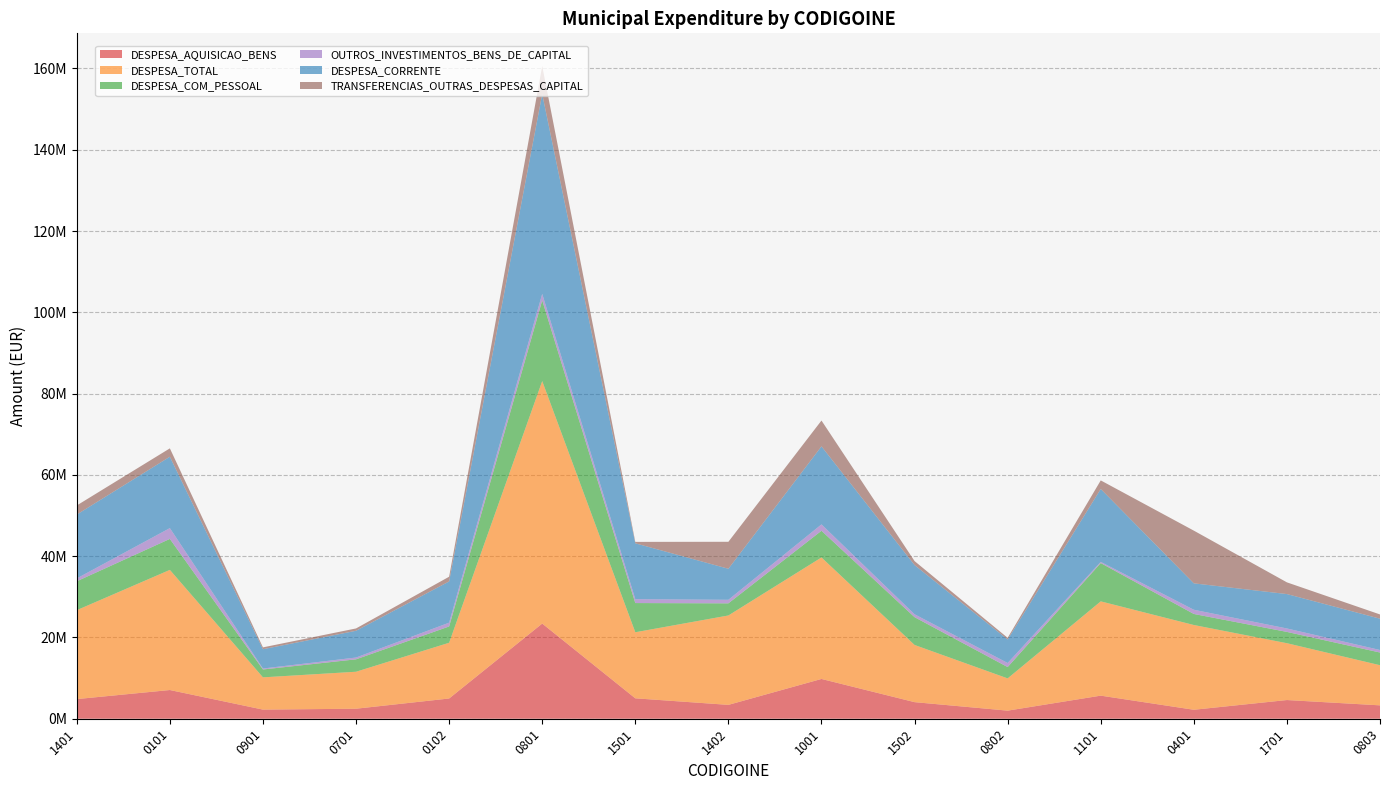

Reading left to right, extract all data points from this chart.

DESPESA_AQUISICAO_BENS: 4831879.5	7063938.7	2243156.8	2463892.2	4978556.0	23415486.5	5022492.2	3409946.9	9787705.3	4079703.8	1990306.5	5680394.2	2205923.4	4599548.4	3291516.1
DESPESA_TOTAL: 21878100.0	29560469.9	7938938.2	9097885.6	13715156.8	59662599.6	16255677.9	21999024.1	29894261.5	14074225.2	7934234.3	23198354.0	20855507.1	13983696.3	9876827.1
DESPESA_COM_PESSOAL: 7110002.5	7619550.9	1933847.8	3056689.6	4010681.6	19859464.0	7183465.0	2984116.7	6564823.9	6832560.6	2786792.0	9422308.7	2715424.3	2779246.4	3121481.6
OUTROS_INVESTIMENTOS_BENS_DE_CAPITAL: 703029.7	2661328.3	239718.6	438691.3	933026.9	1605179.2	948937.1	873848.3	1568873.4	717515.1	1003641.1	291356.4	1034696.1	849915.9	621243.7
DESPESA_CORRENTE: 15709721.4	17557735.9	4748863.7	6583395.7	10148472.7	49153157.5	13752367.2	7633468.0	19197101.5	12103671.7	5781769.7	17936476.7	6499730.1	8460996.8	7704620.5
TRANSFERENCIAS_OUTRAS_DESPESAS_CAPITAL: 2240868.5	2063200.7	453795.7	576885.2	1156113.2	6916106.7	350393.0	6636377.1	6359631.0	982258.8	408365.5	2111761.6	12971291.7	2882233.8	1045257.0